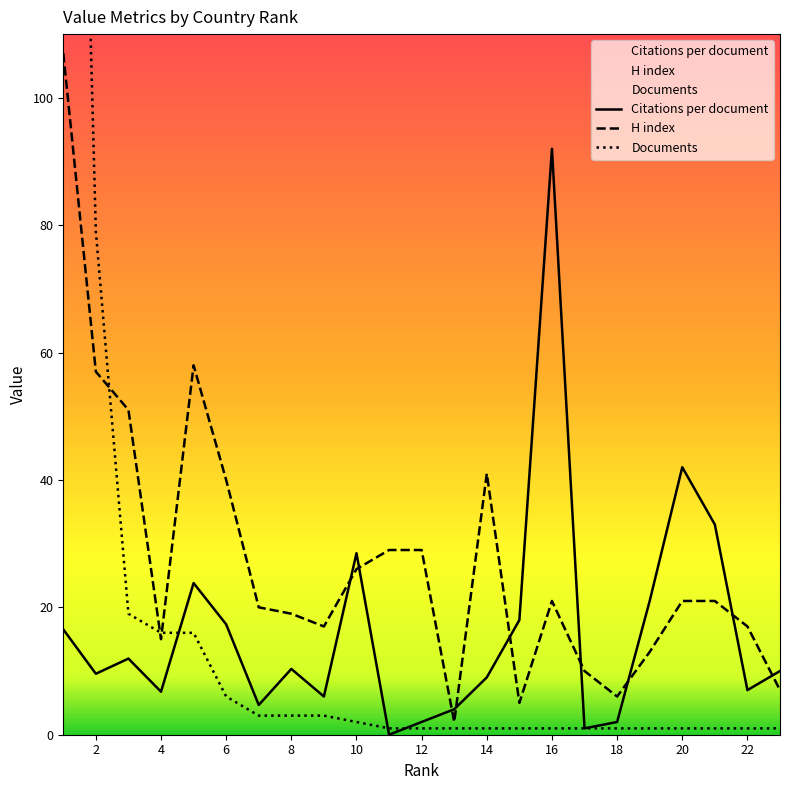

After their last crossing, which series has the higher values: Citations per document or H index?

Citations per document